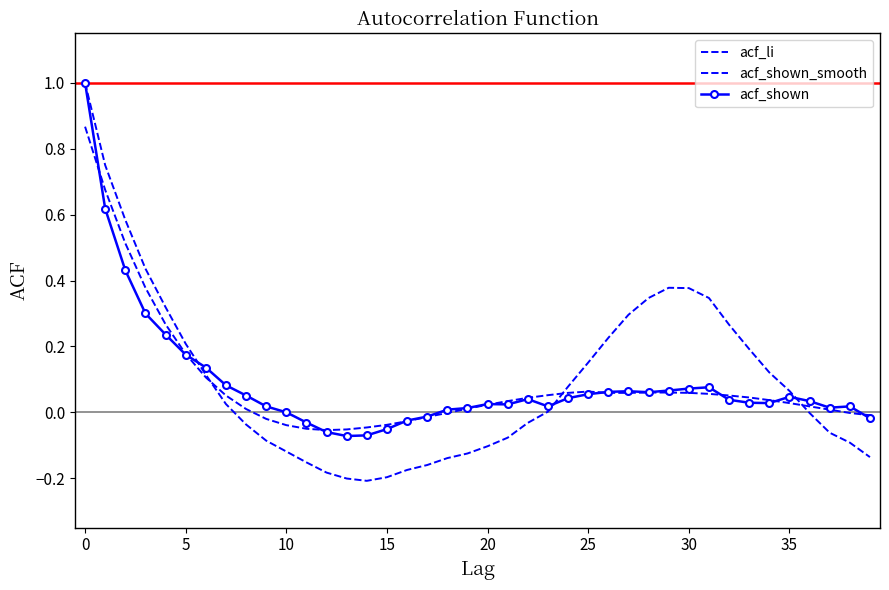

What is the minimum value for acf_li?

-0.2